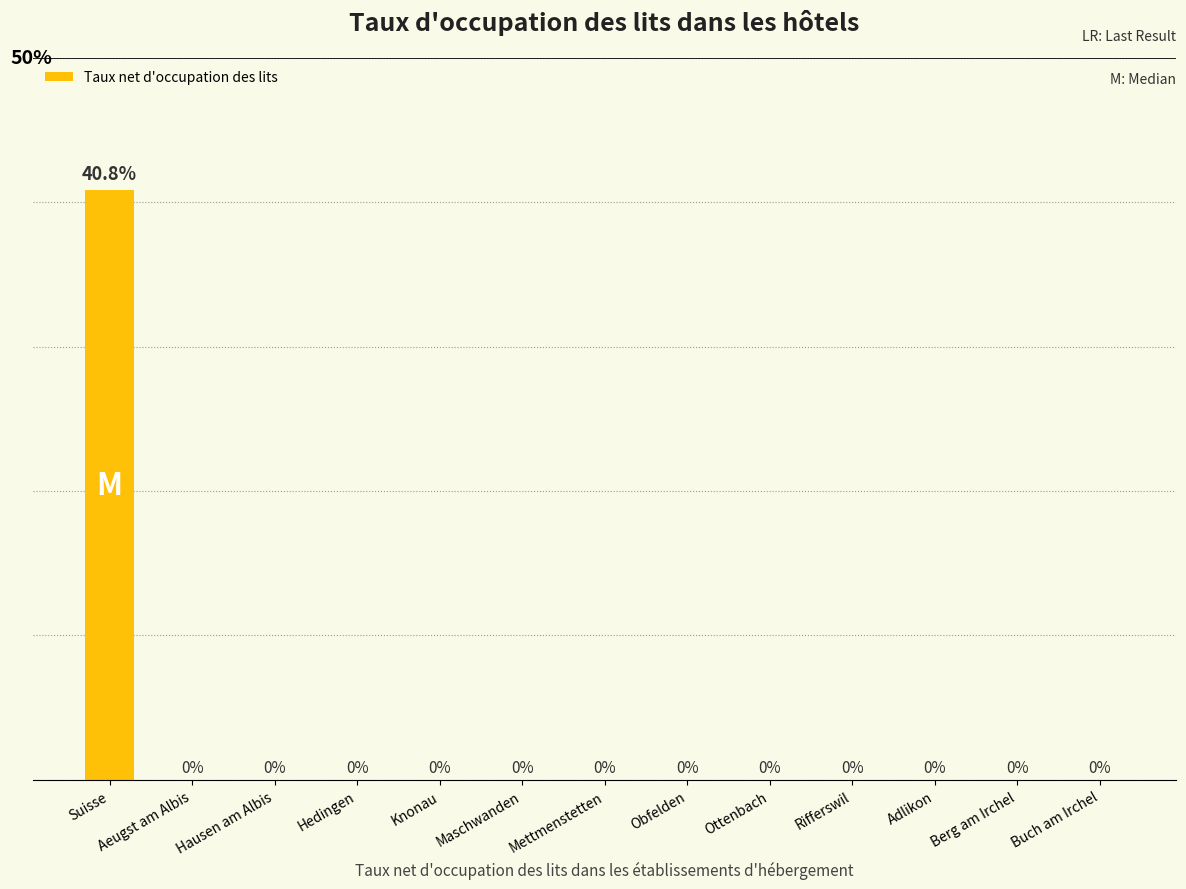

At which category does the chart reach its peak across all series?

Suisse